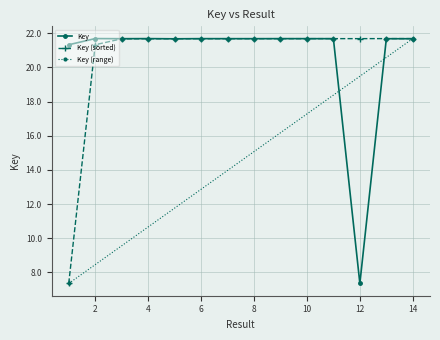

The chart shows a value of 4.4 at 14. True or false?

False